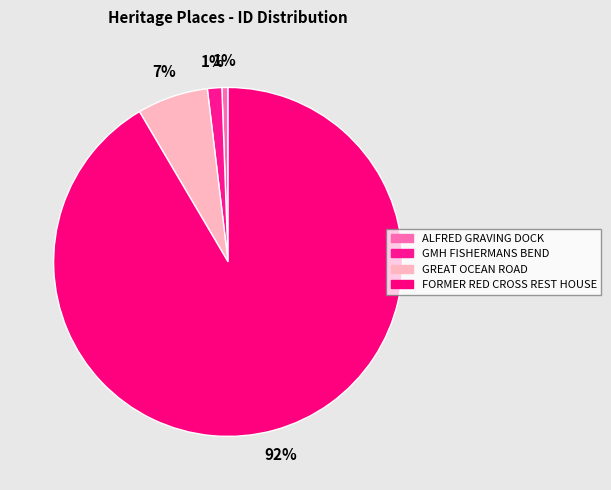

How much of the chart is everything except GMH FISHERMANS BEND?

98.7%